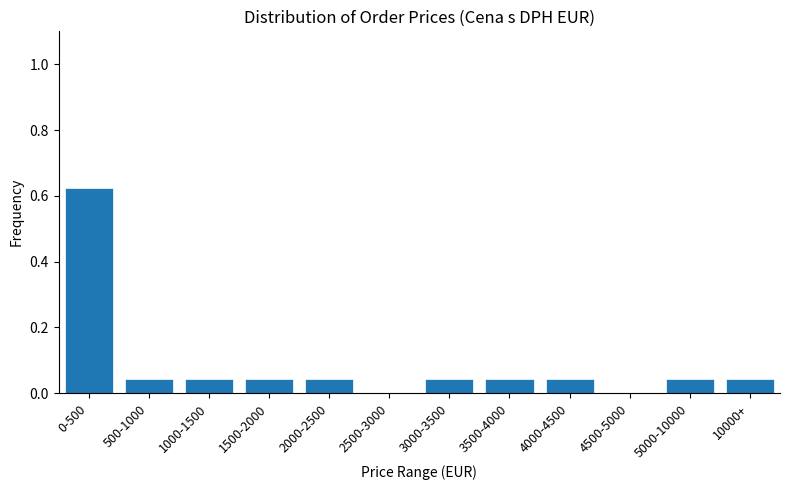

Between 2500-3000 and 10000+, which is larger?

10000+